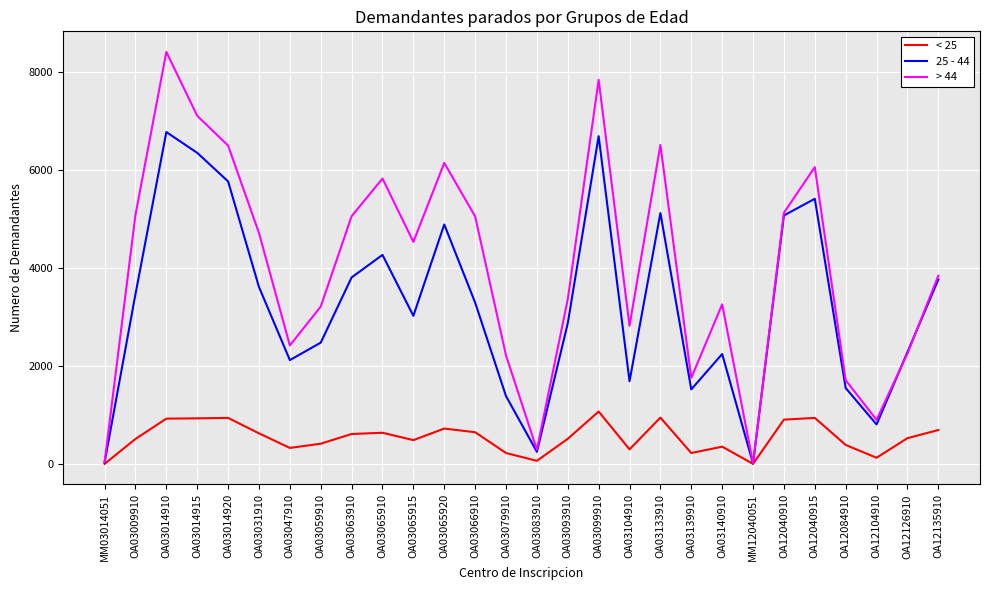

True or false: > 44 has a value of 375 at OA12084910.

False